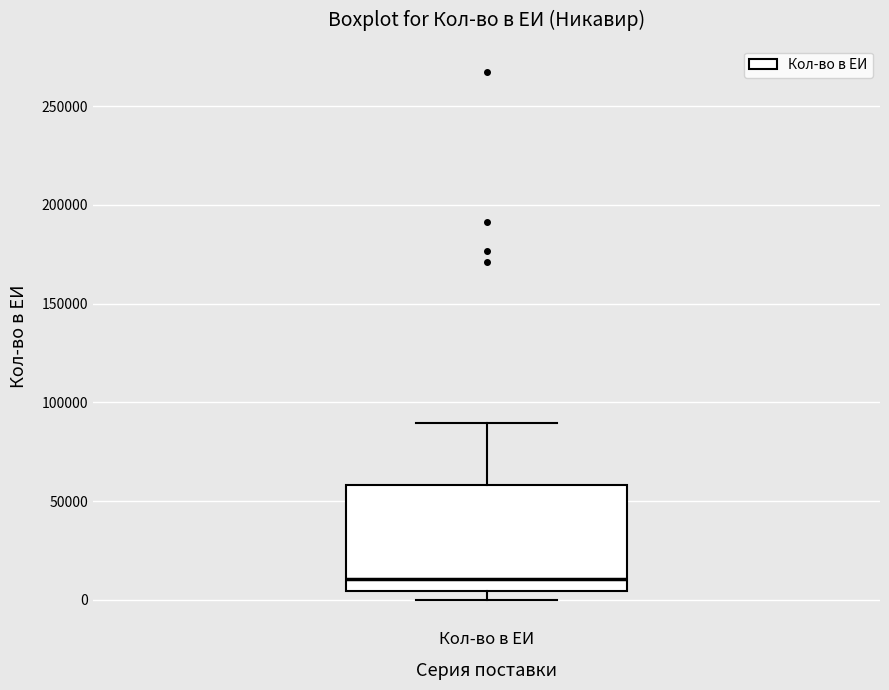

Transcribe this box plot: give where the median line is, the range the box spans, and where the two whiskers end, as read against the y-axis. The values are not printed on the chart, so give them approximately, as read against the axis.

median 10000, box 5000 to 60000, whiskers 0 to 90000